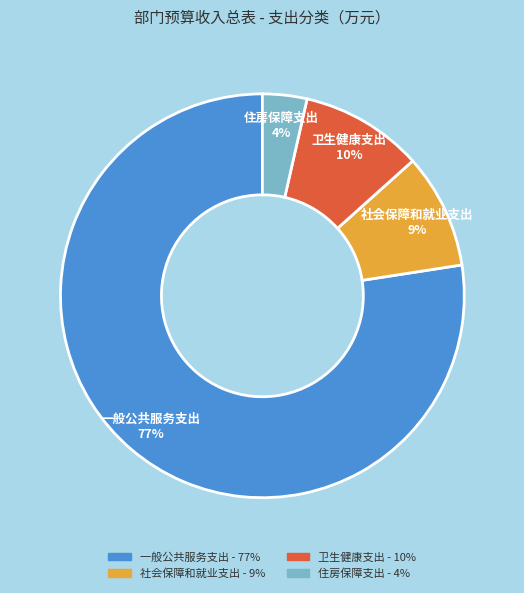

What is the ratio of the value at 住房保障支出 to the value at 卫生健康支出?

0.4